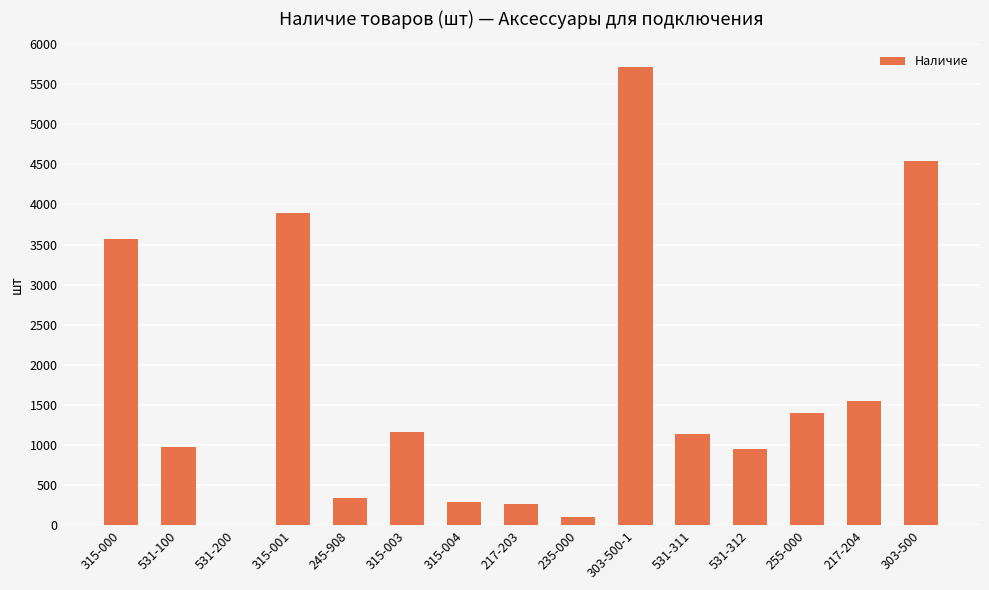

Approximately how many times larger is the value at 315-000 compared to 315-003?

3.1